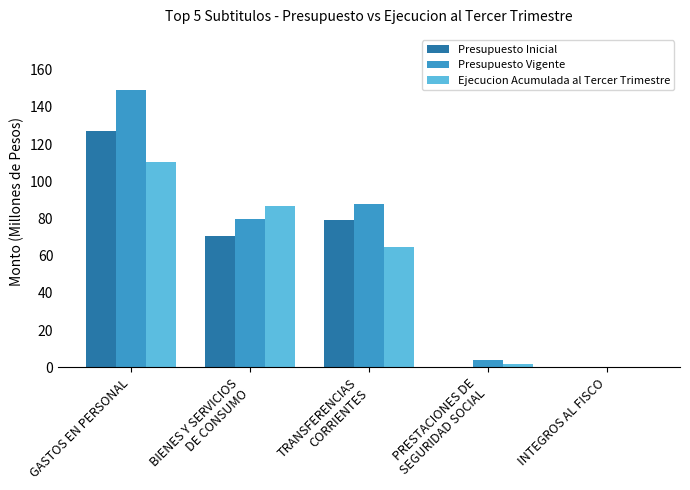

The Presupuesto Vigente series shows 249.3 at GASTOS EN PERSONAL. True or false?

False